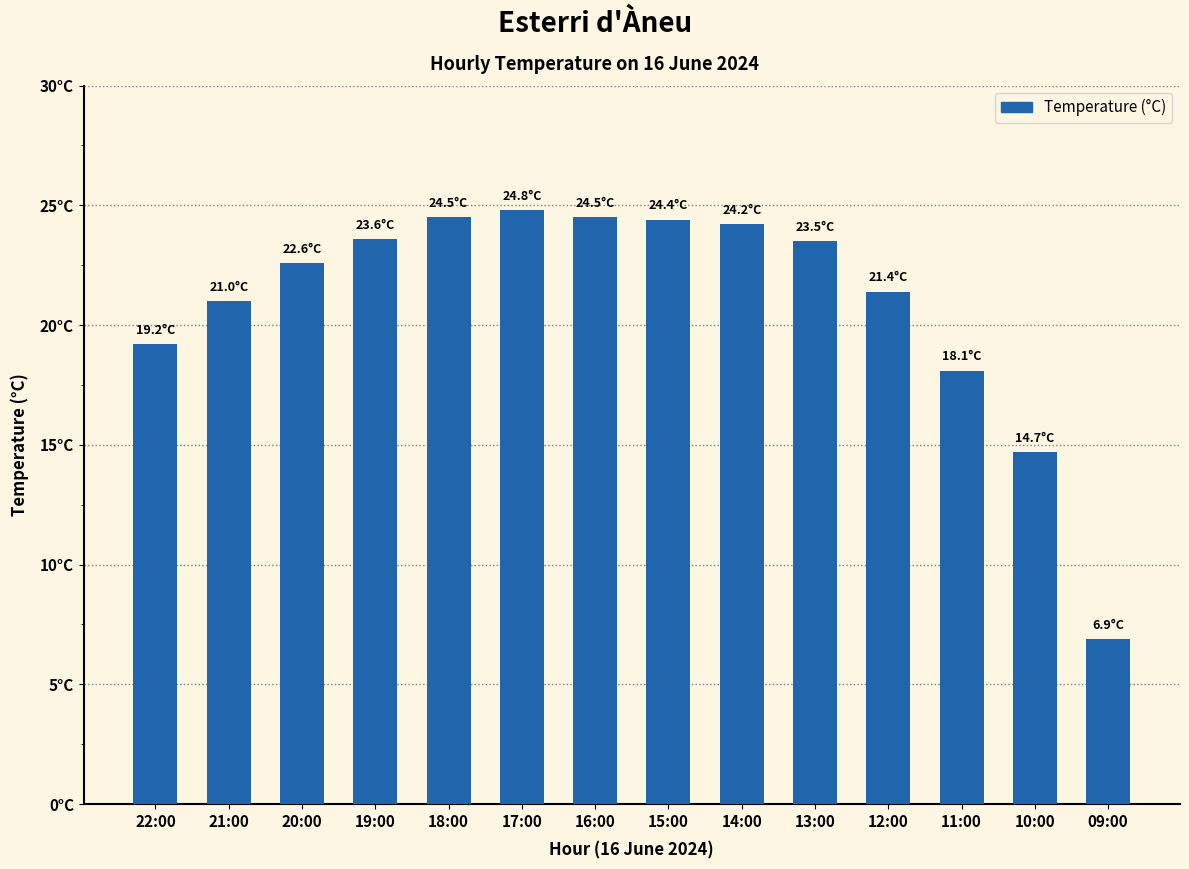

Does the chart contain stacked bars?

No